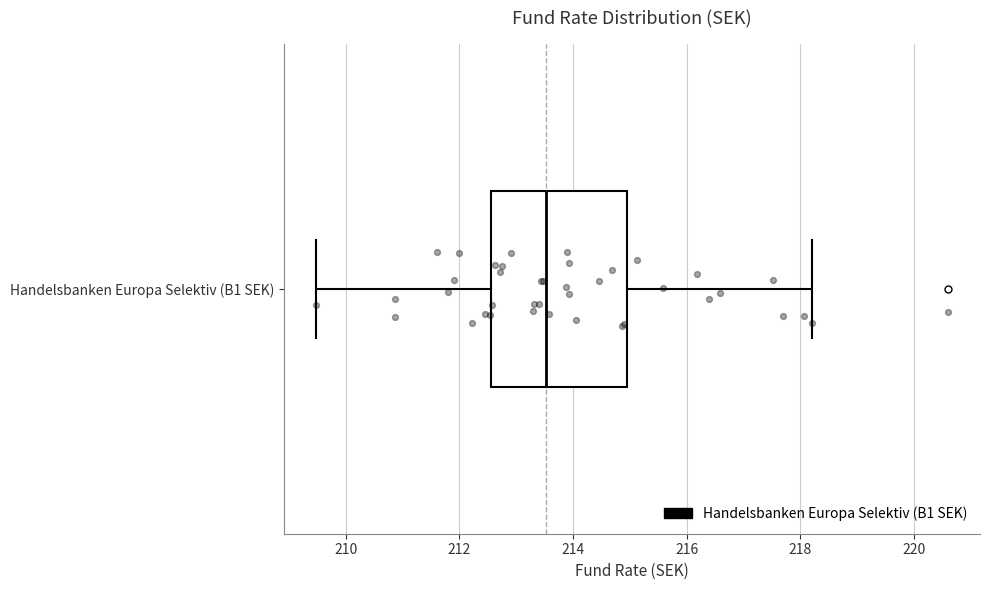

Read this box plot against the x-axis: the position of the median line, the range covered by the box, and the ends of both whiskers. The values are not printed on the chart, so give them approximately, as read against the axis.

median 213.6, box 212.6 to 215.0, whiskers 209.4 to 218.2